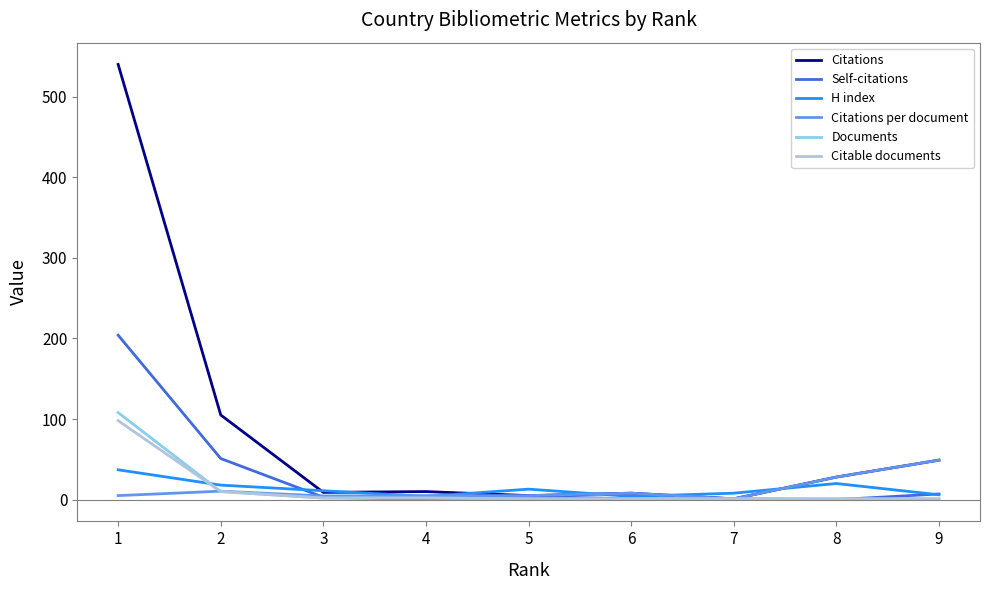

At how many categories does at least one series exceed 23?

4